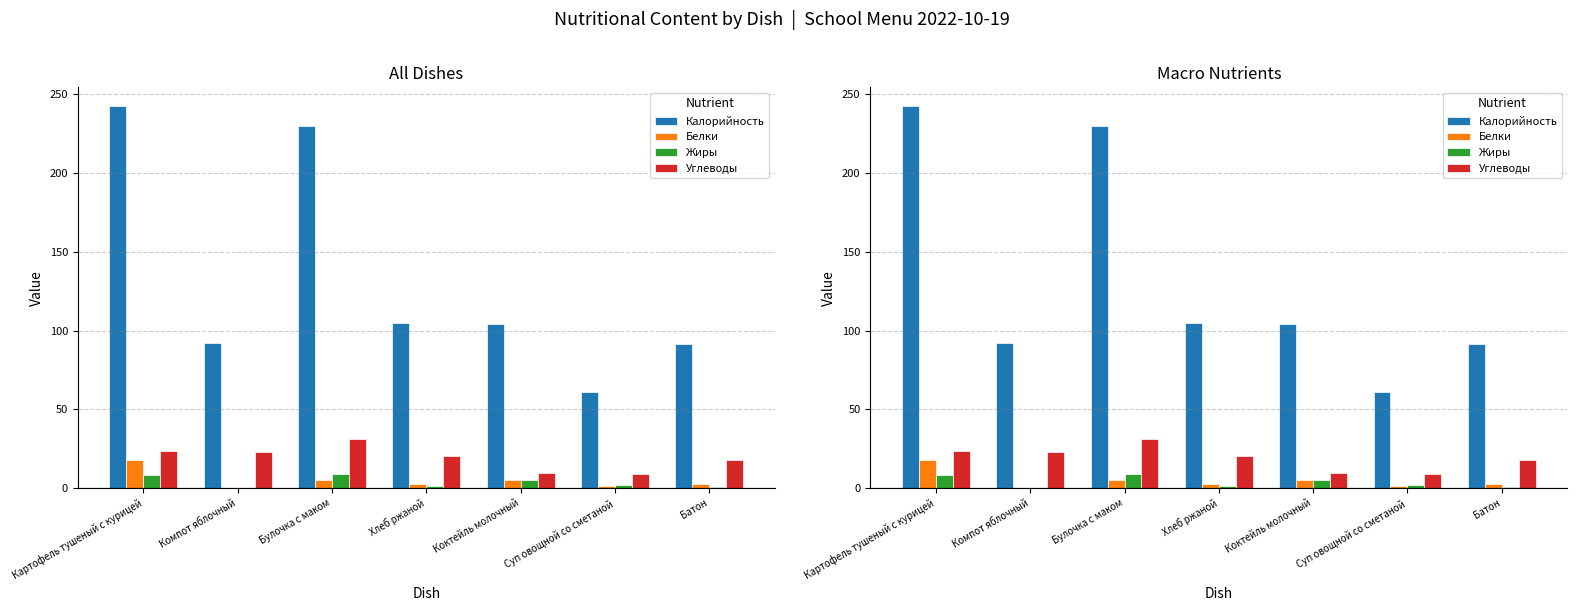

Is it true that Белки equals 18.1 at Картофель тушеный с курицей?

True